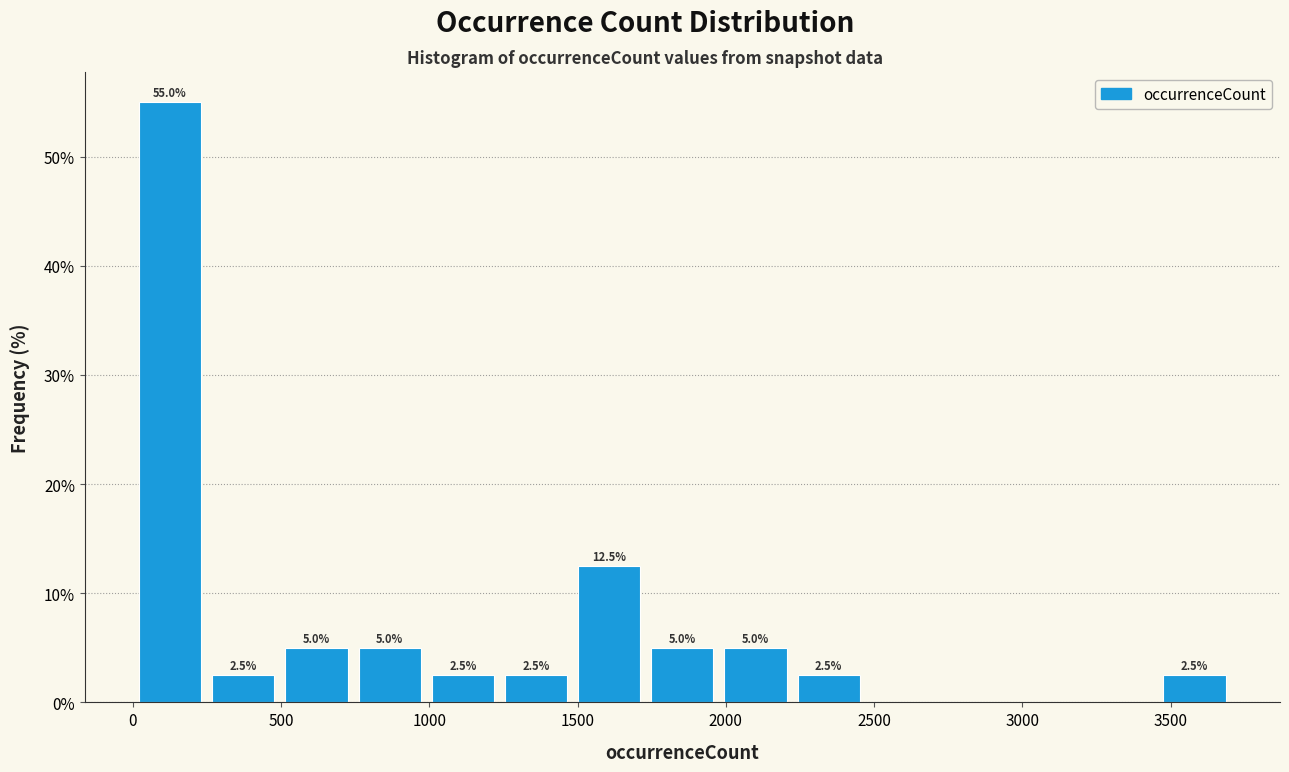

Which range on the x-axis has the tallest bar?

0 to 250